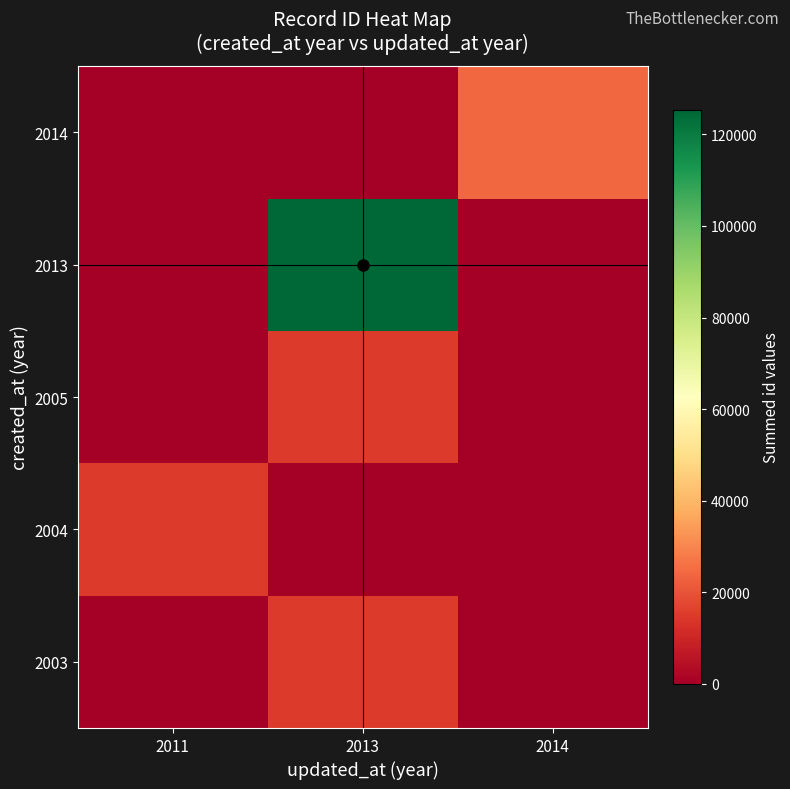

Reading right to left, list all the values displayed in this chart.

2003: 2014=0	2013=15004	2011=0
2004: 2014=0	2013=0	2011=15029
2005: 2014=0	2013=15076	2011=0
2013: 2014=0	2013=125262	2011=0
2014: 2014=24354	2013=0	2011=0